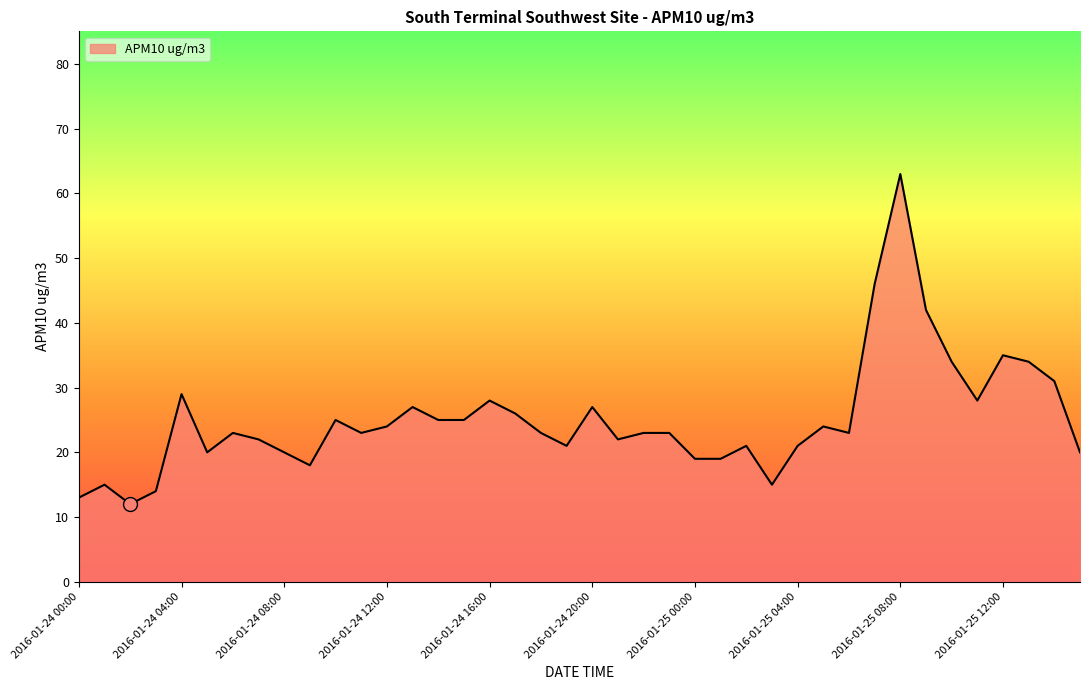

What is the maximum value shown in the chart?

63